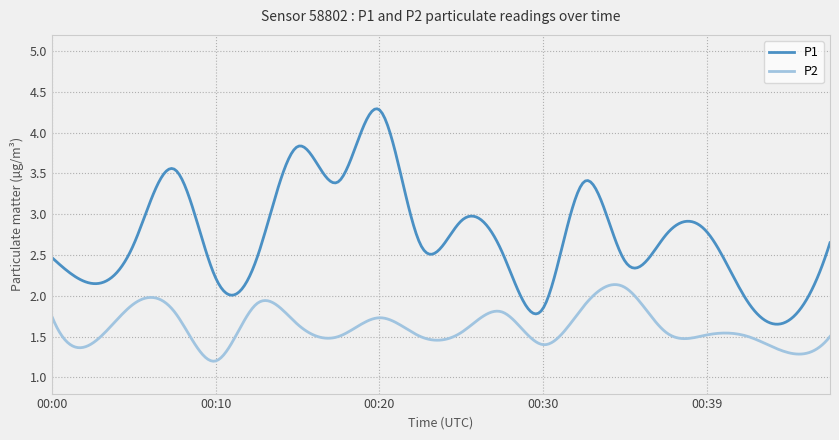

Rank the series by their maximum value, from highest to lowest.

P1, P2